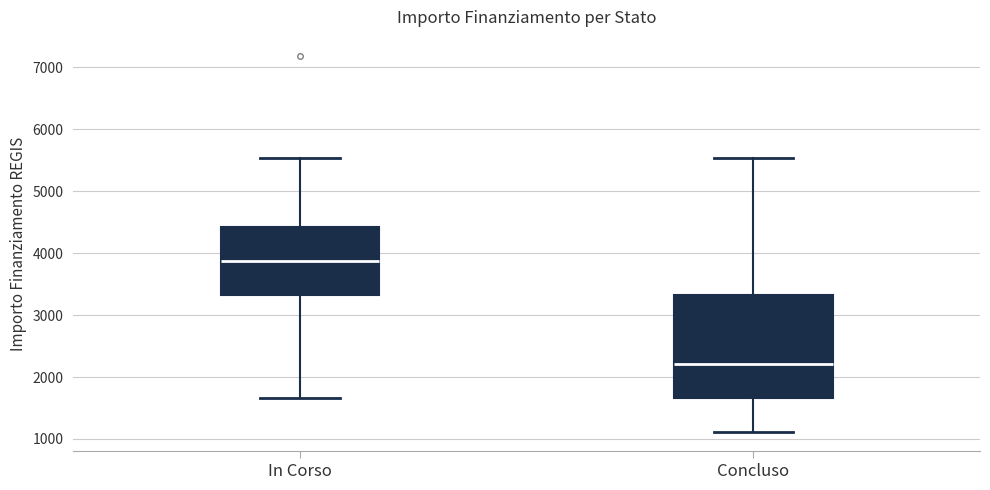

Reading left to right, transcribe this box plot: for each box, give where its median line is, the range the box spans, and where its two whiskers end, as read against the y-axis. The values are not printed on the chart, so give them approximately, as read against the axis.

In Corso: median 3900, box 3300 to 4400, whiskers 1700 to 5500
Concluso: median 2200, box 1700 to 3300, whiskers 1100 to 5500